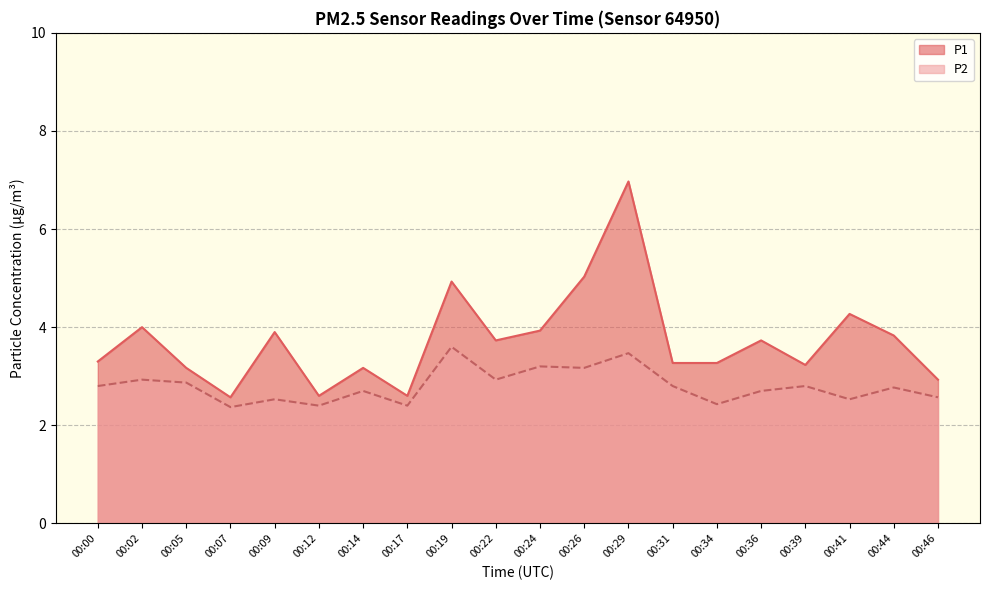

The P1 series shows 5.5 at 00:09. True or false?

False